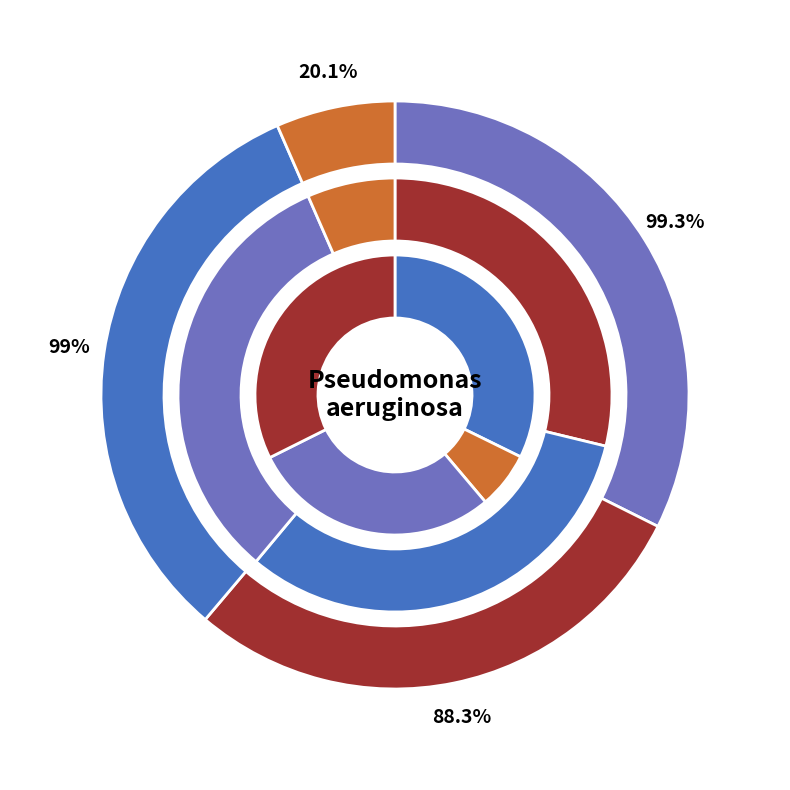

How many slices are in this pie chart?

4